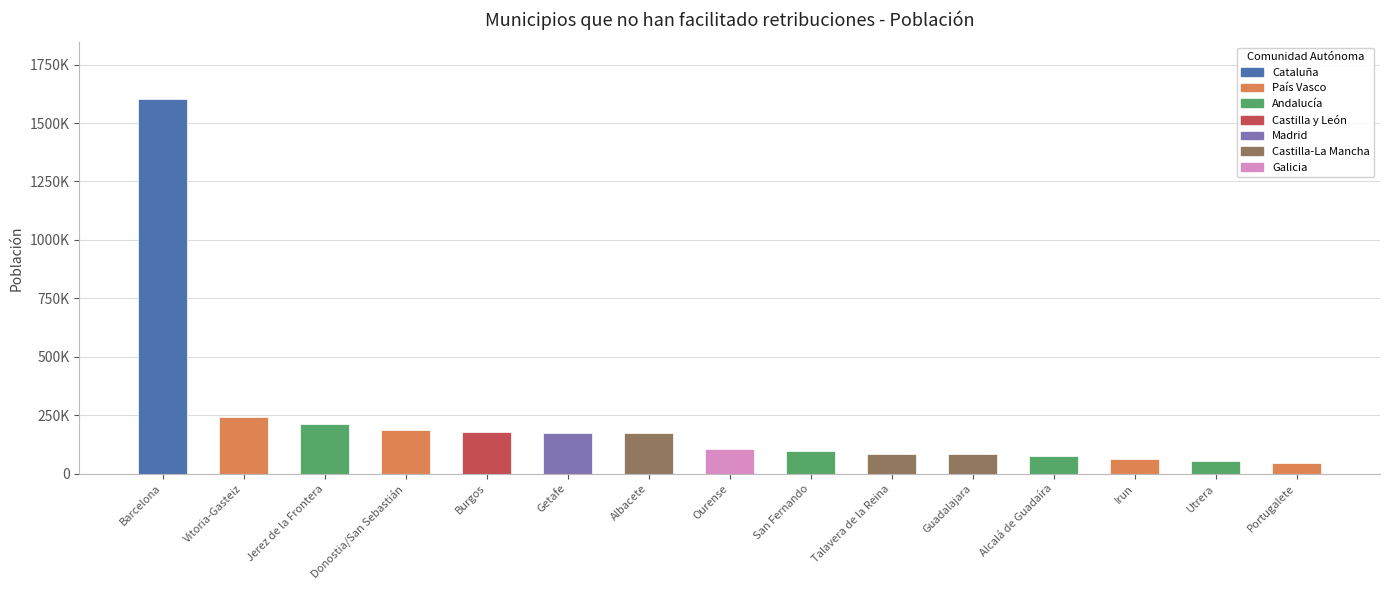

What is the average value?

225206